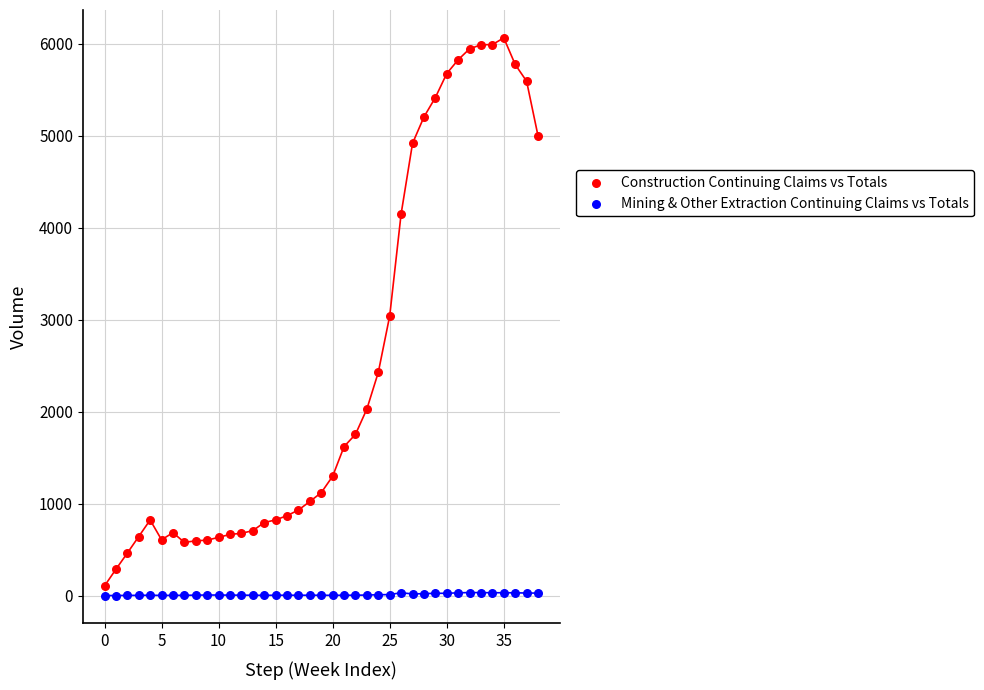

Which series reaches the maximum Y coordinate?

Construction Continuing Claims vs Totals